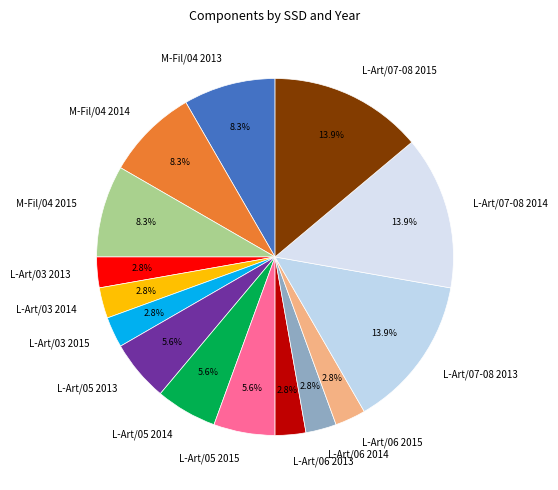

Which has a higher value, M-Fil/04 2013 or L-Art/05 2013?

M-Fil/04 2013